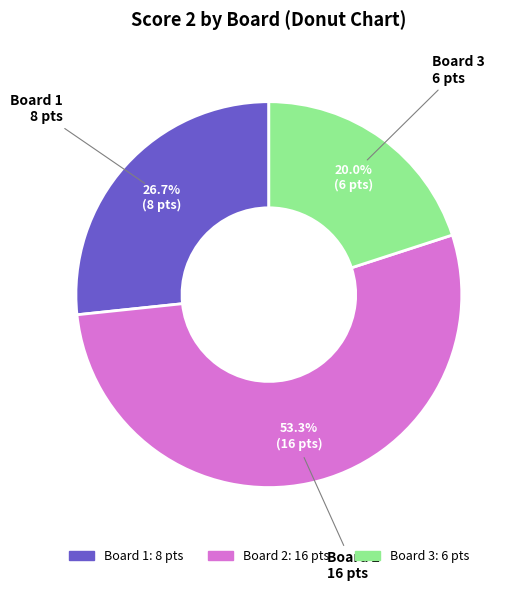

Combined, do Board 2 and Board 3 account for over 50%?

Yes